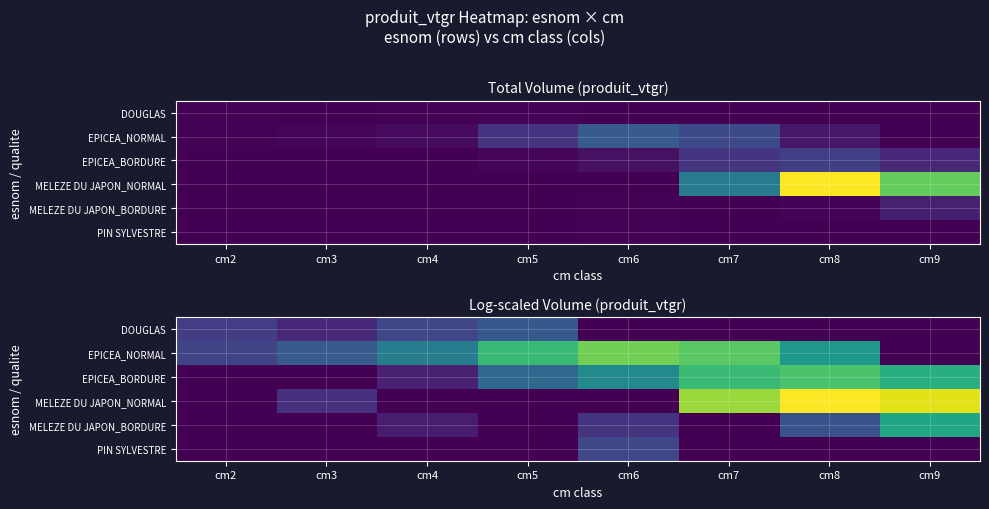

Is the value of EPICEA_NORMAL at cm8 greater than the value of PIN SYLVESTRE at cm9?

Yes